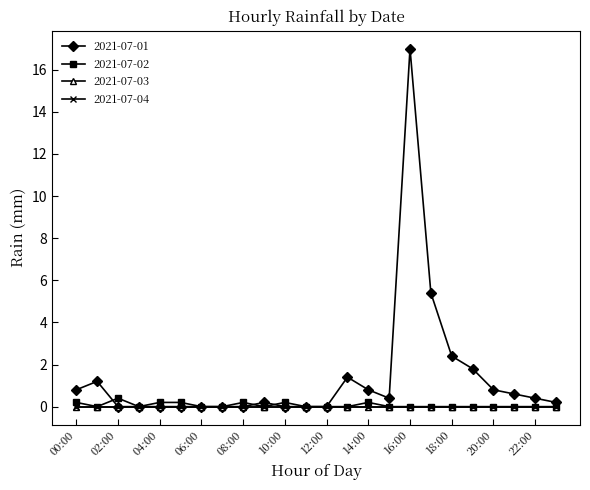

What is the label of the 19th point from the left?

18:00